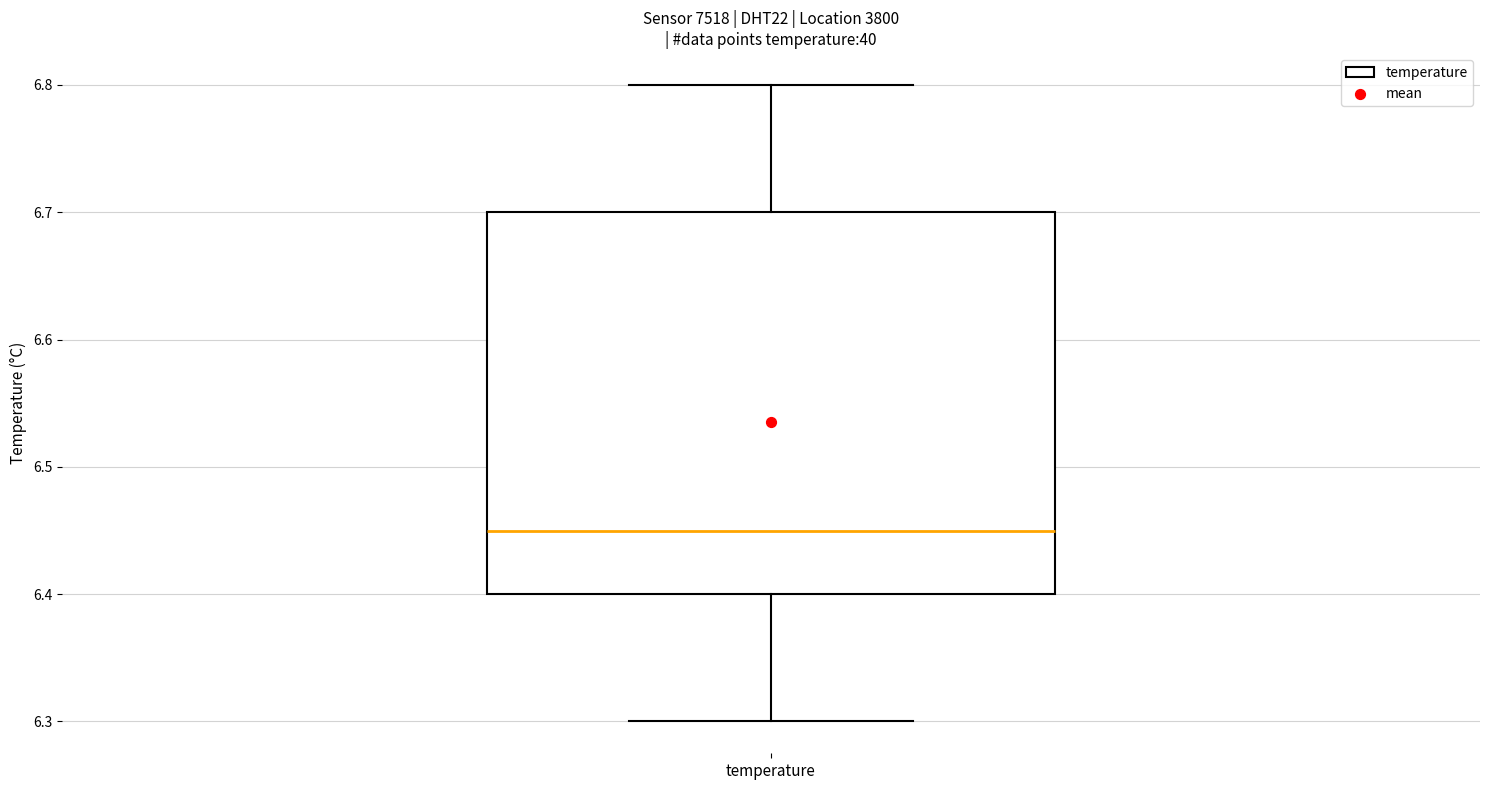

Transcribe this box plot: give where the median line is, the range the box spans, and where the two whiskers end, as read against the y-axis. The values are not printed on the chart, so give them approximately, as read against the axis.

median 6.45, box 6.40 to 6.70, whiskers 6.30 to 6.80